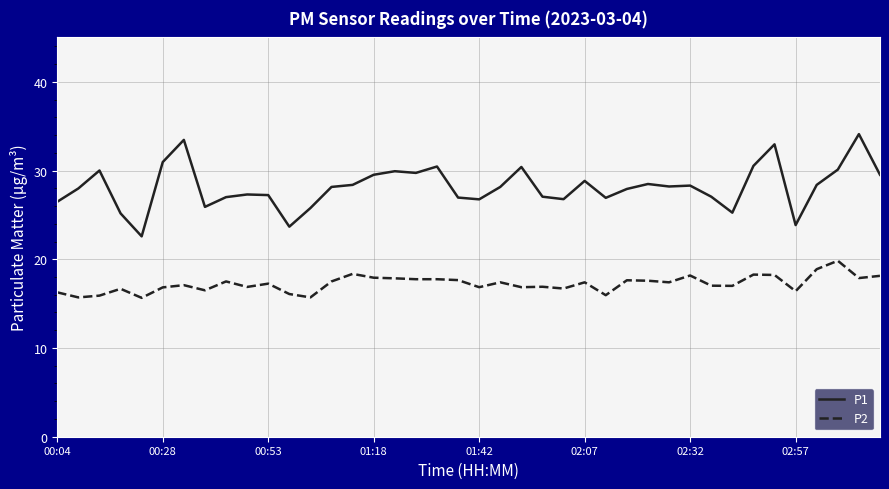

Which series has the widest spread of values?

P1